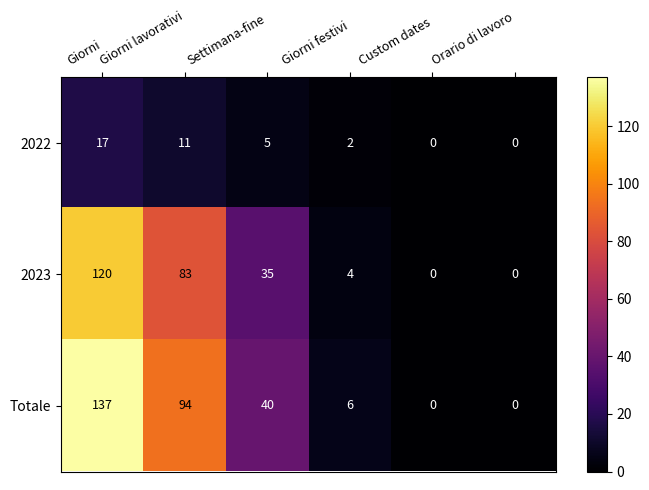

Reading right to left, what are all the values shown in this chart?

2022: 0	0	2	5	11	17
2023: 0	0	4	35	83	120
Totale: 0	0	6	40	94	137